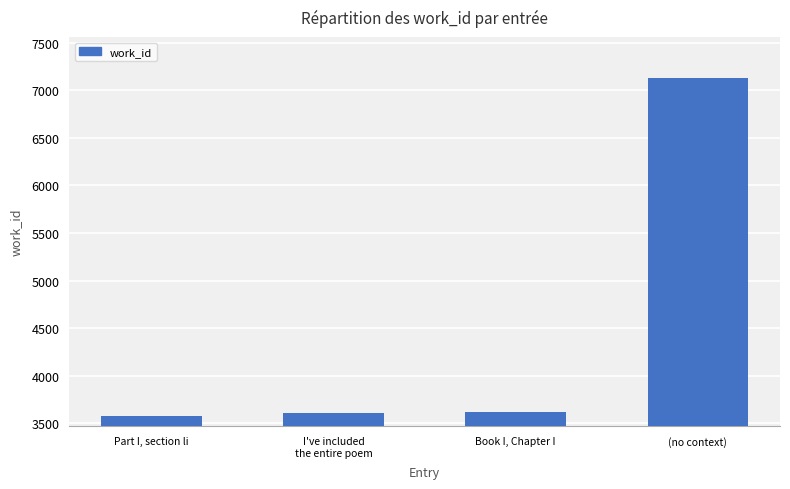

What is the value of the 1st bar from the left?

3576